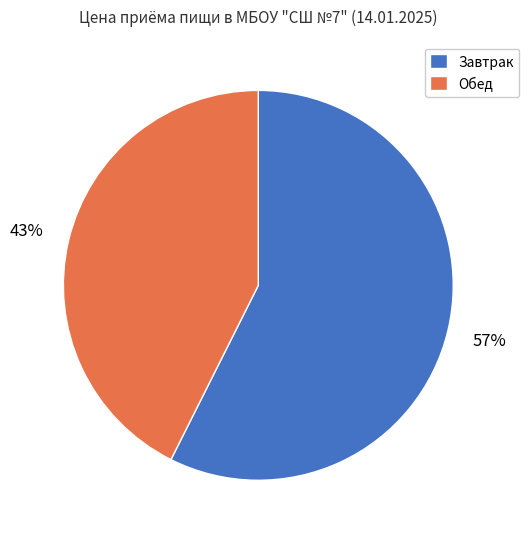

Is it true that Обед is 34% of the pie?

False